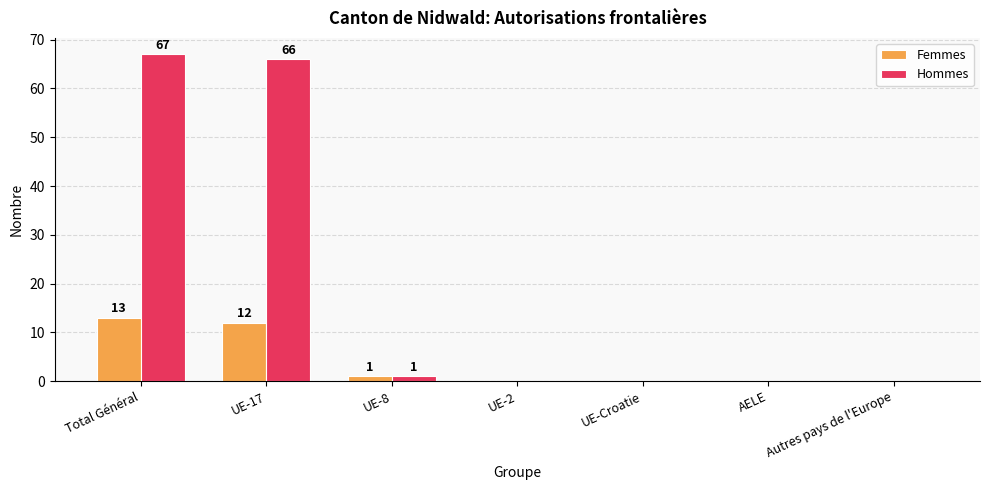

Between Total Général and UE-Croatie, which series saw the biggest shift?

Hommes